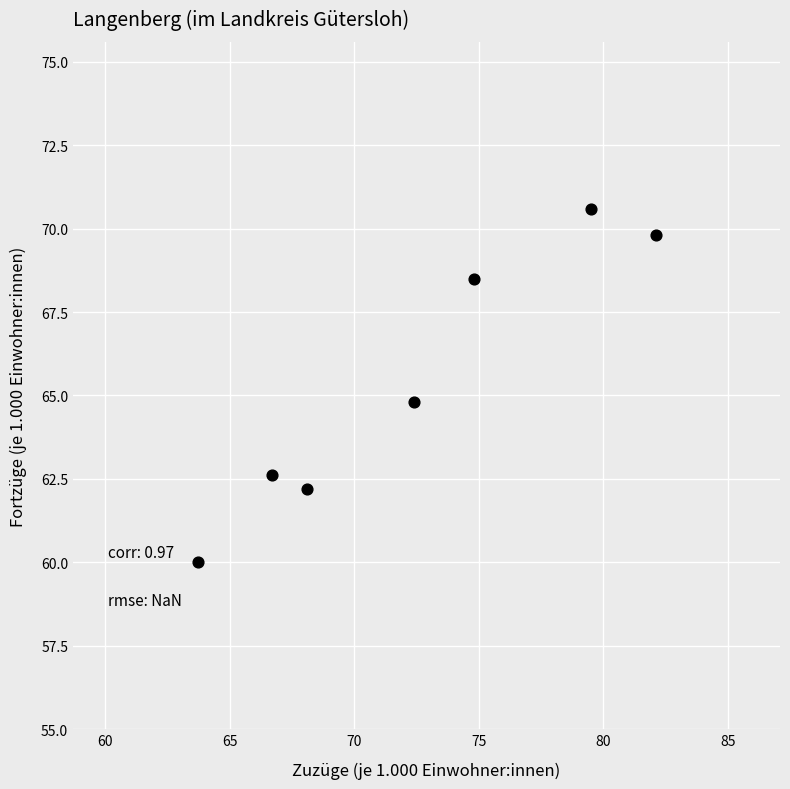

What is the average X value?

72.5